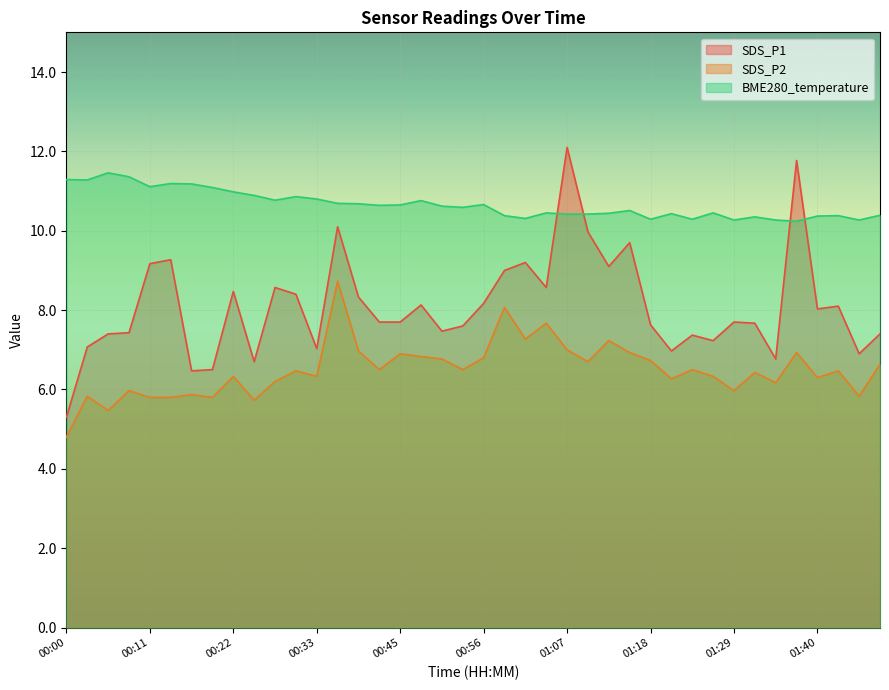

What is the total value across all series at 01:29?

23.9